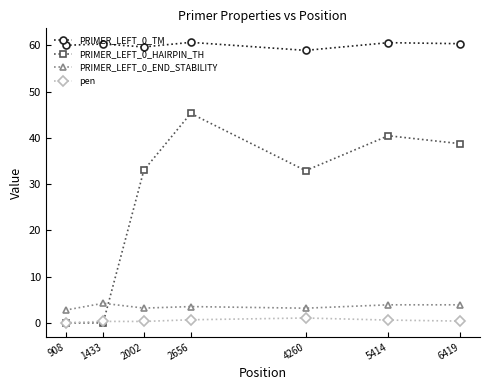

True or false: PRIMER_LEFT_0_END_STABILITY has a value of 2.8 at 908.

True